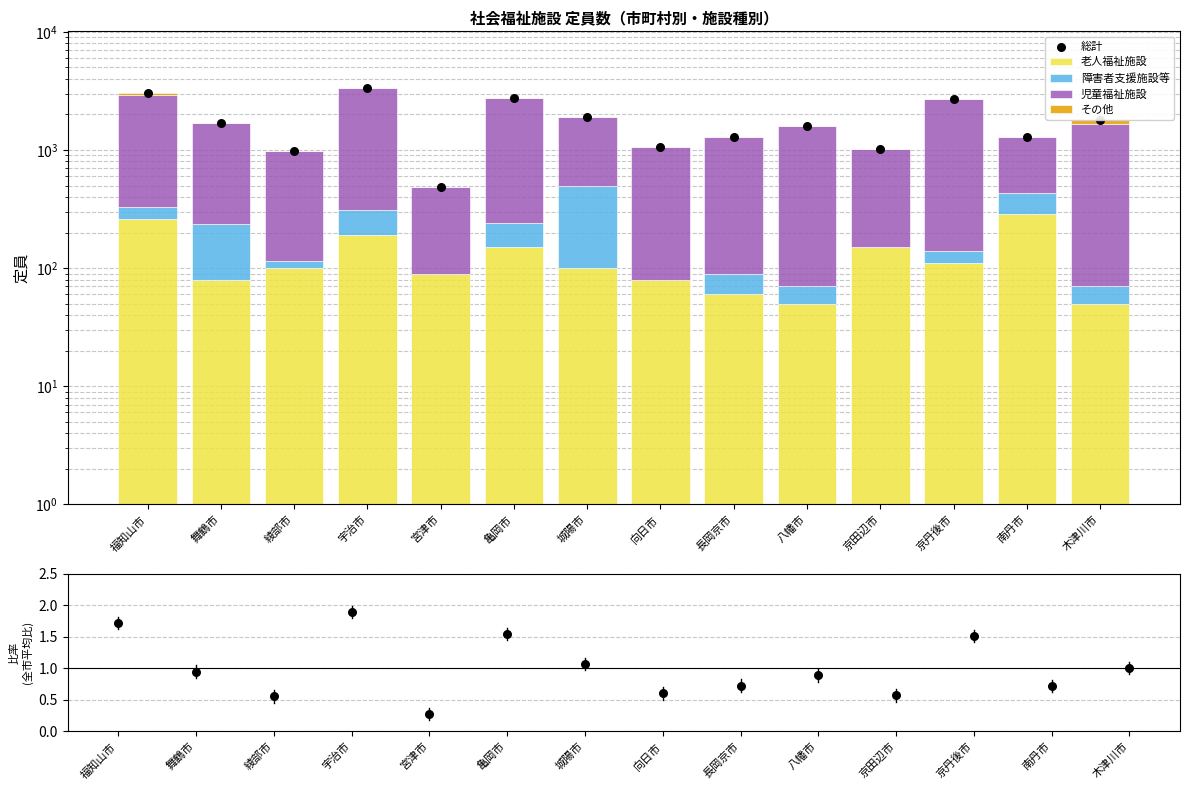

Which series contains the highest Y value?

総計